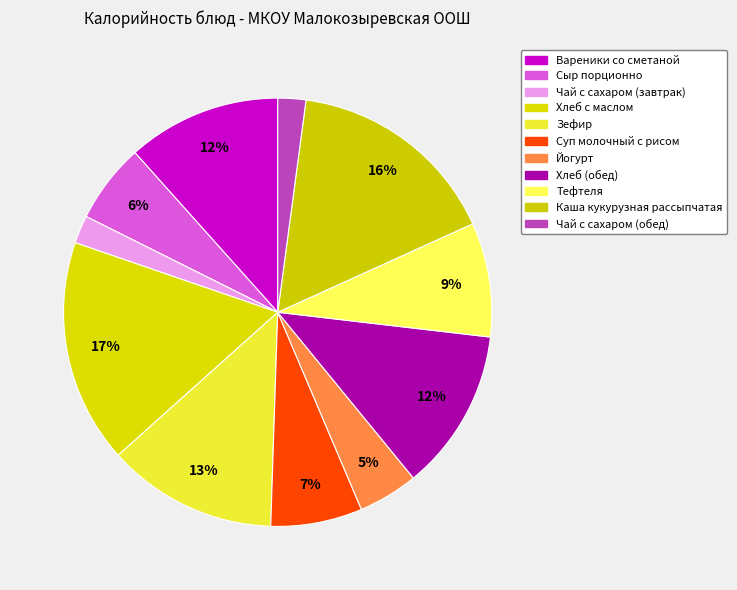

To the nearest percent, what percentage of the pie is Вареники со сметаной?

12%